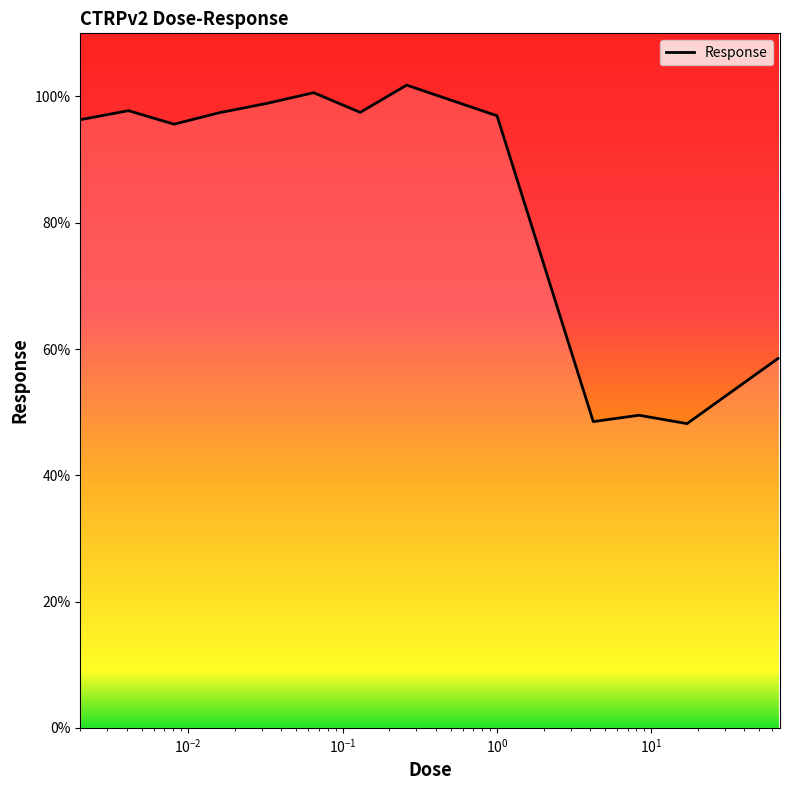

What is the minimum value shown in the chart?

48.2